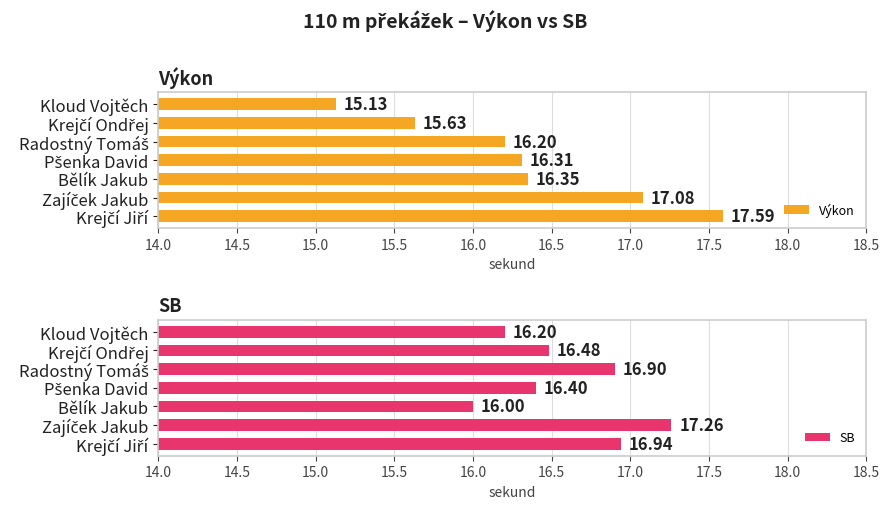

What is the sum of all Výkon values?

114.3